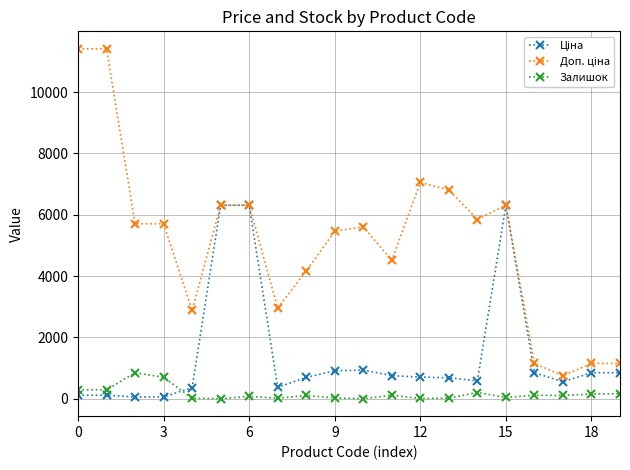

True or false: Залишок has more than 0 points higher than both neighbors.

True